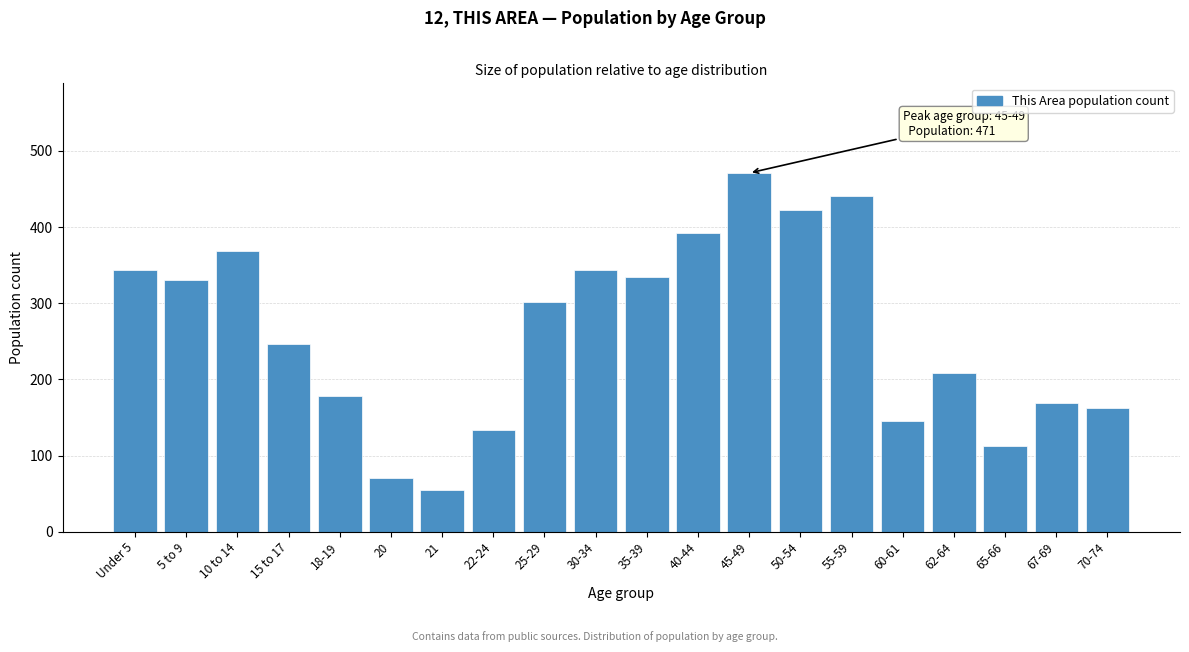

Reading right to left, list all the values displayed in this chart.

162	169	113	208	145	441	423	471	392	334	344	302	134	55	70	178	247	368	331	344